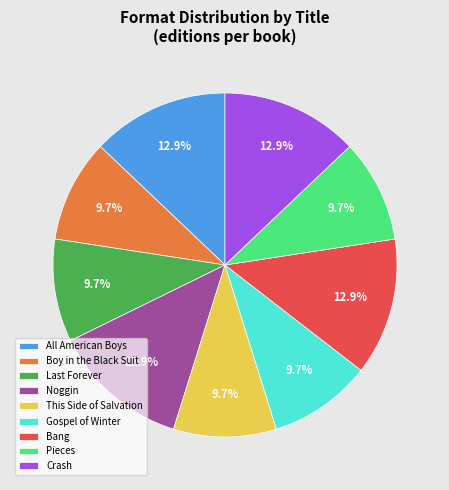

Approximately how many times larger is the value at All American Boys compared to Boy in the Black Suit?

1.3